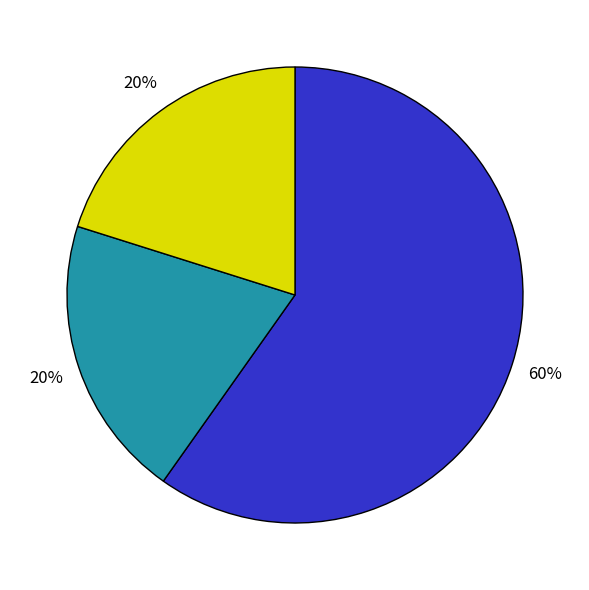

Is there any slice that represents more than half of the pie?

Yes